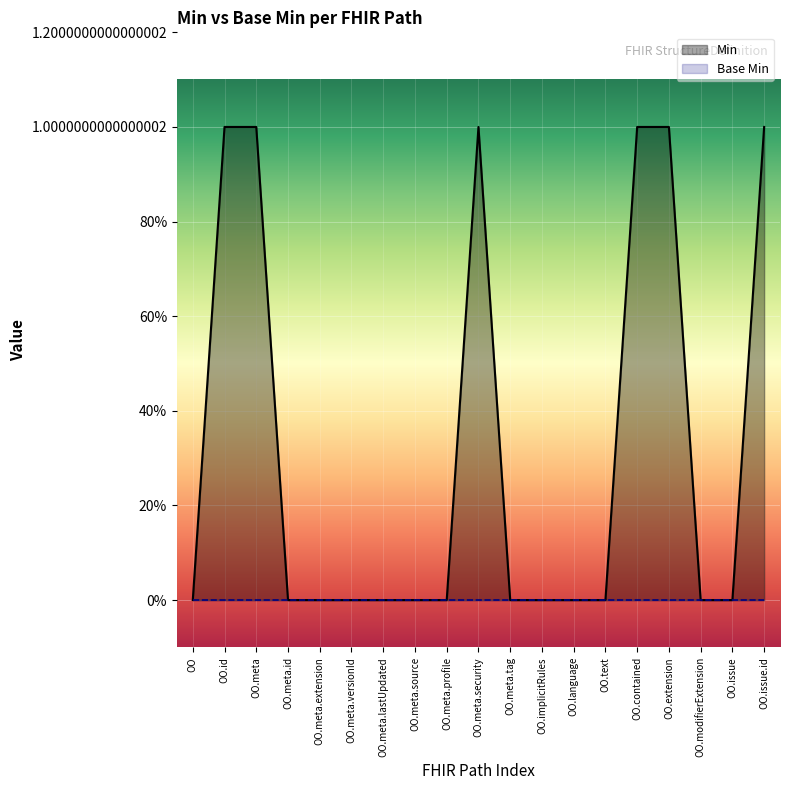

Does the chart display data point markers on the line(s)?

No